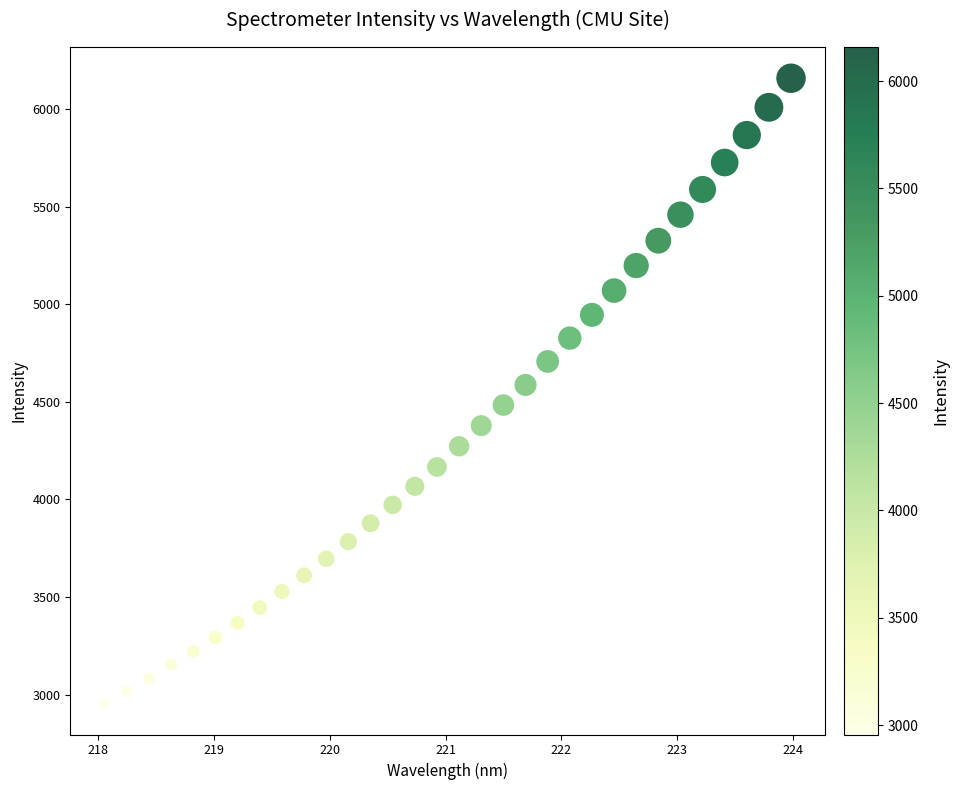

What is the range of Y values (max minus min)?

3202.7